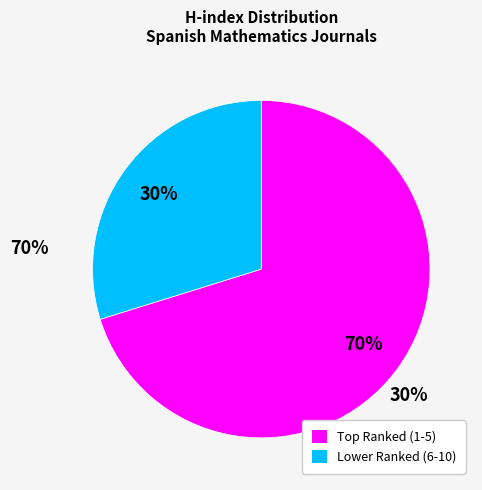

To the nearest percent, what is the average slice percentage?

50%